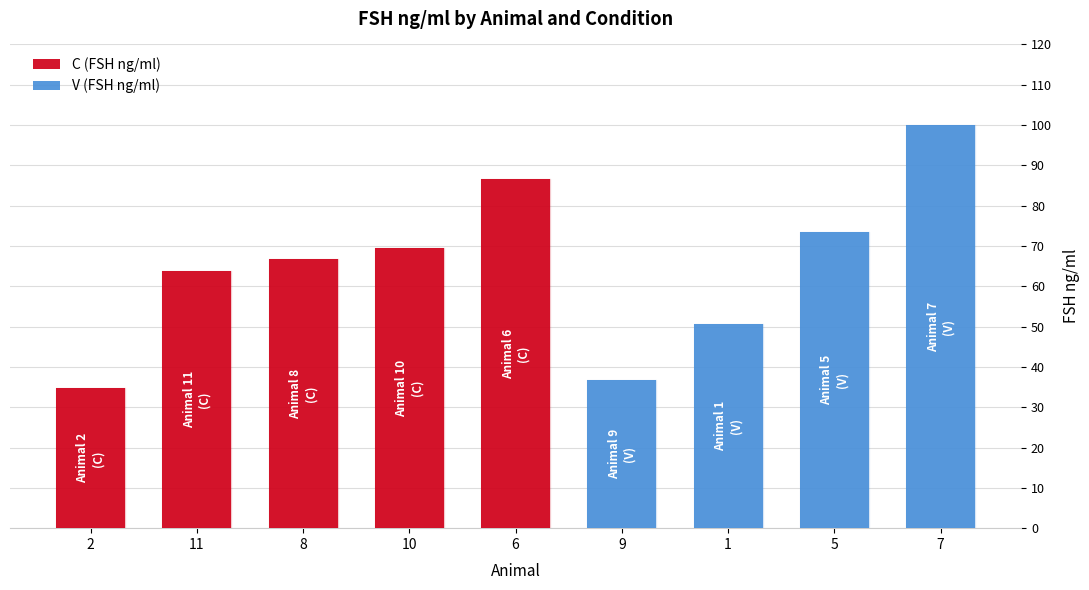

True or false: C (FSH ng/ml) has a value of 63.7 at 11.

True